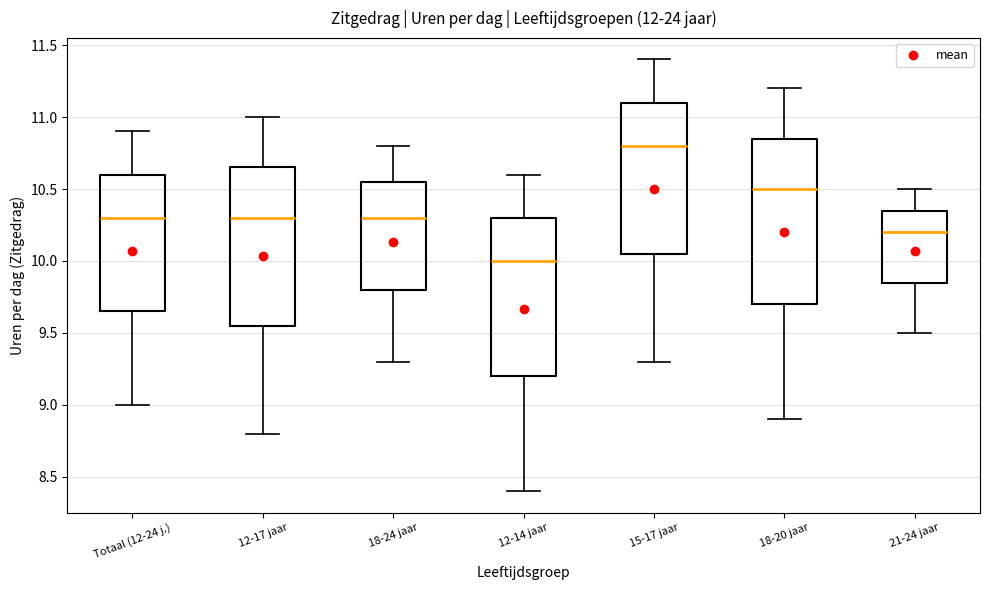

Where does the upper whisker of the box for 15-17 jaar end on the y-axis? The values are not printed on the chart, so give them approximately, as read against the axis.

11.40